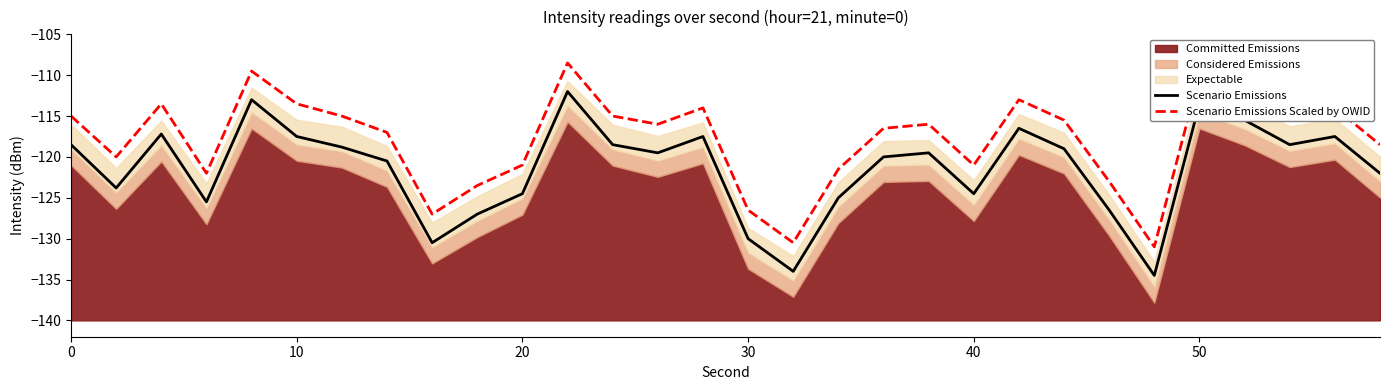

True or false: Scenario Emissions and Scenario Emissions Scaled by OWID intersect in this chart.

False